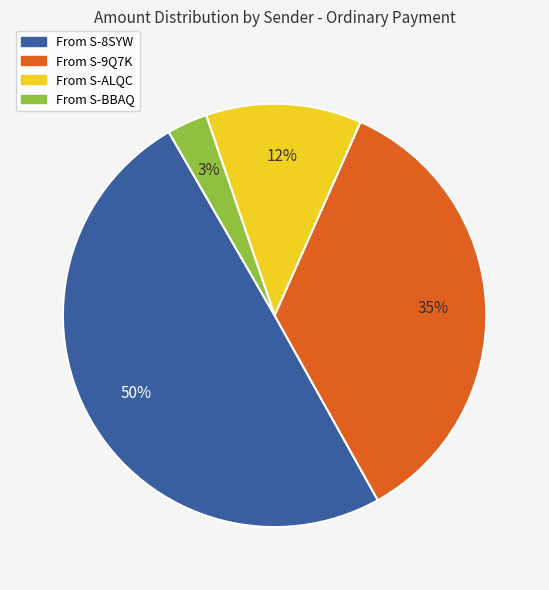

To the nearest percent, what is the difference between the largest and smallest slice percentages?

47%